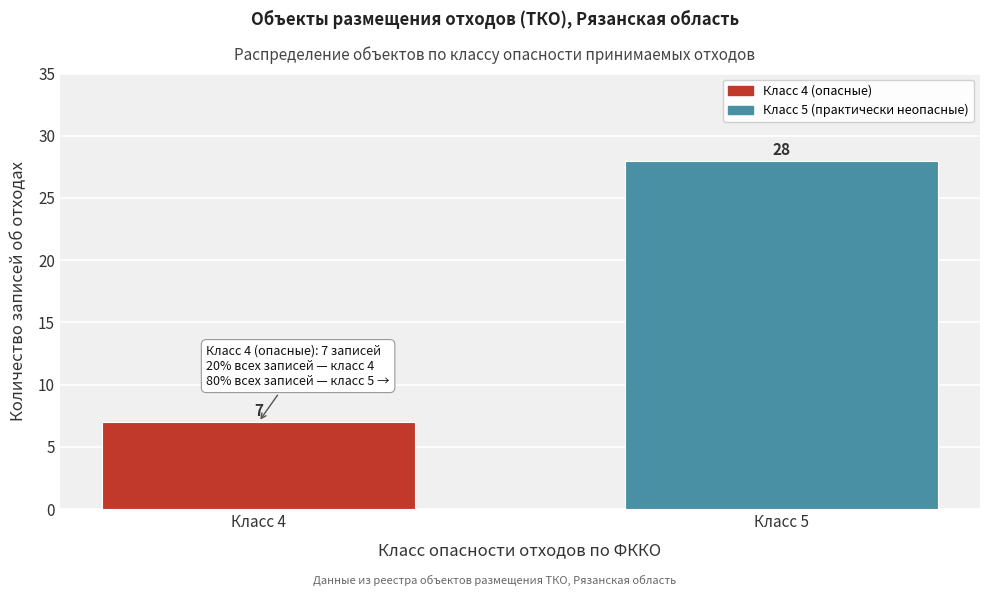

Reading right to left, what are all the values shown in this chart?

28	7